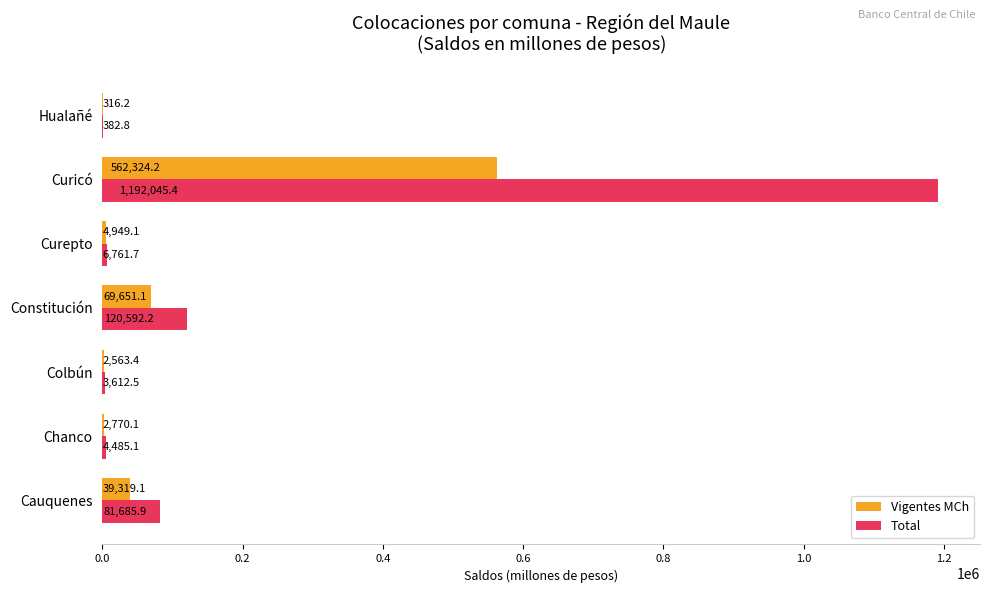

Between Cauquenes and Curicó, which series saw the biggest shift?

Total